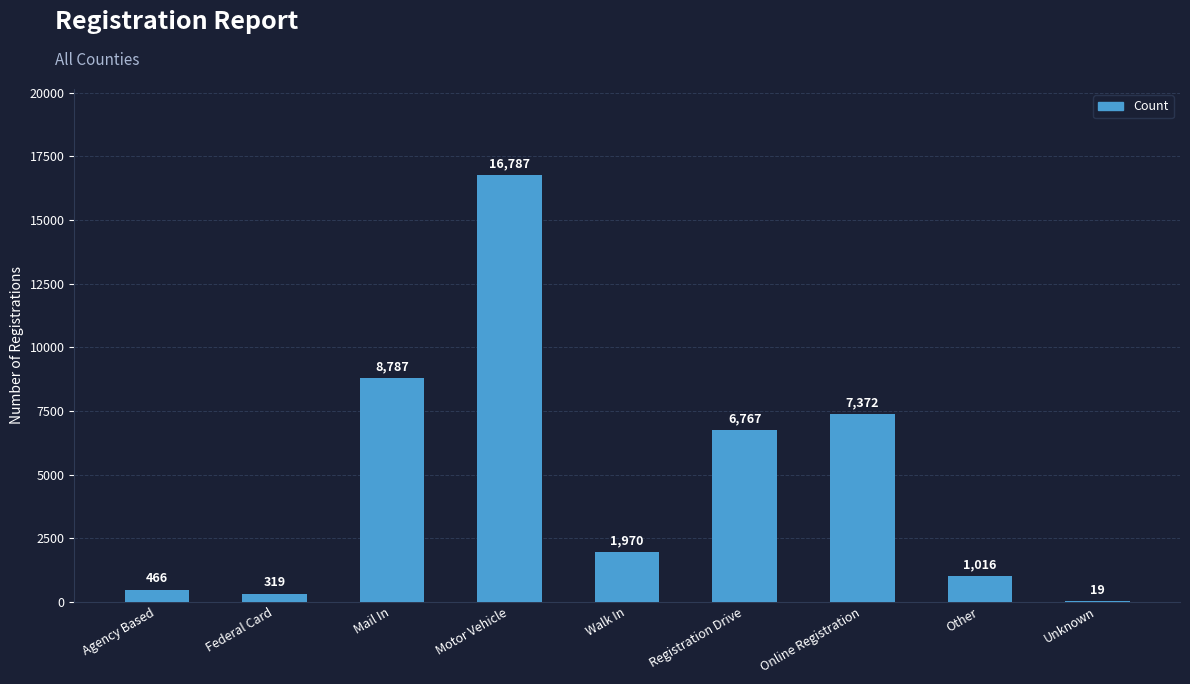

What is the change in value from Federal Card to Motor Vehicle?

+16468